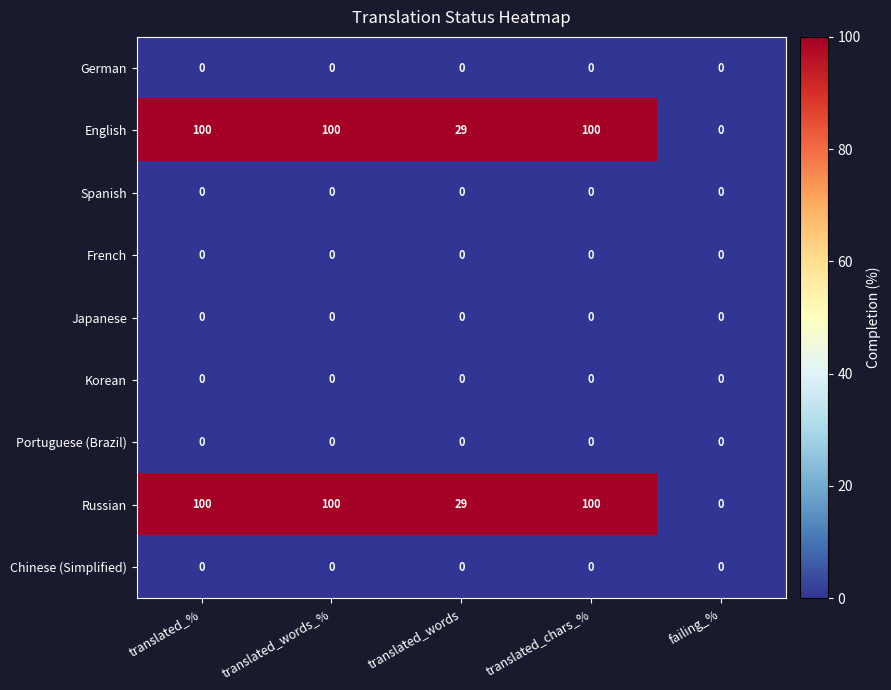

What is the average value of the English series?

66